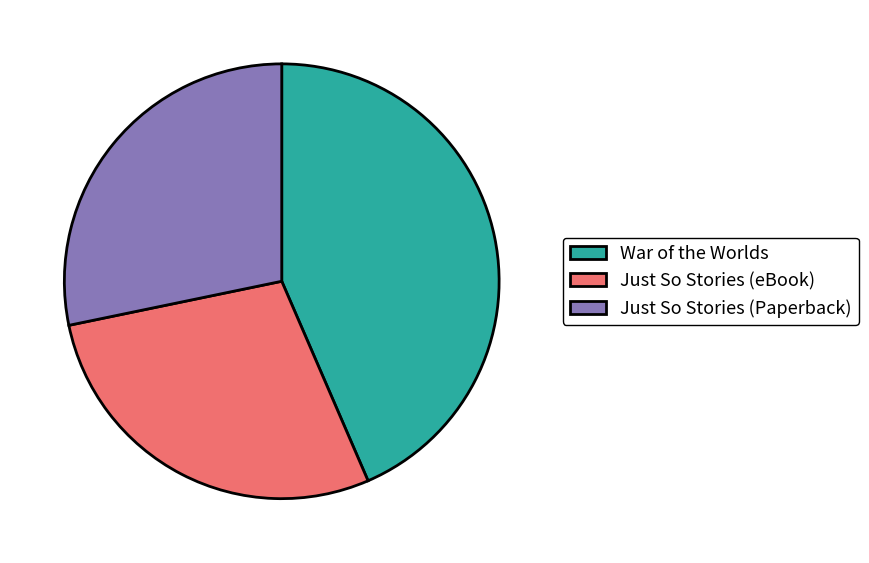

Which category has the biggest portion of the pie?

War of the Worlds